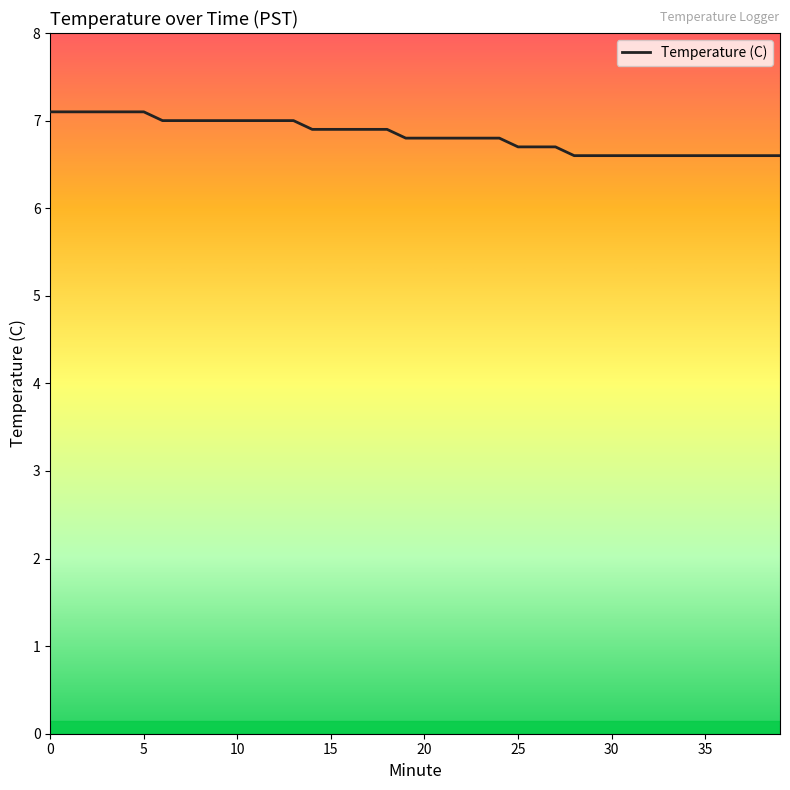

What is the smallest value displayed?

6.6